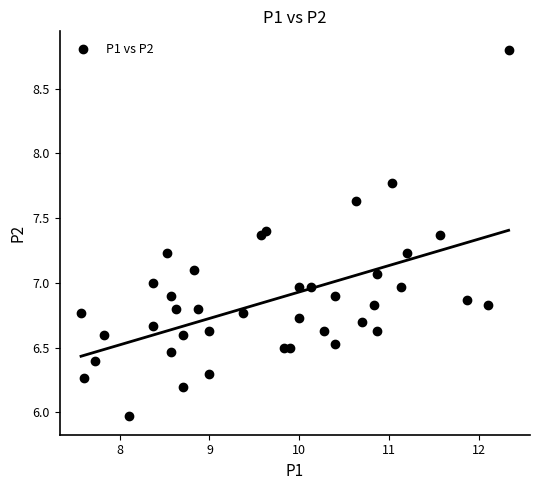

What is the range of Y values (max minus min)?

2.8